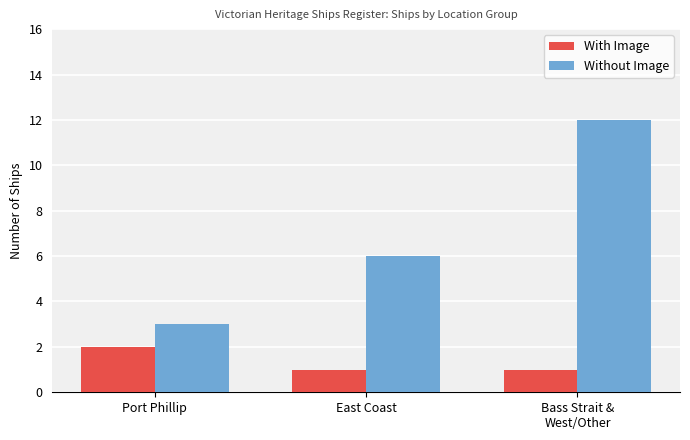

Reading right to left, what are all the values shown in this chart?

With Image: 1	1	2
Without Image: 12	6	3